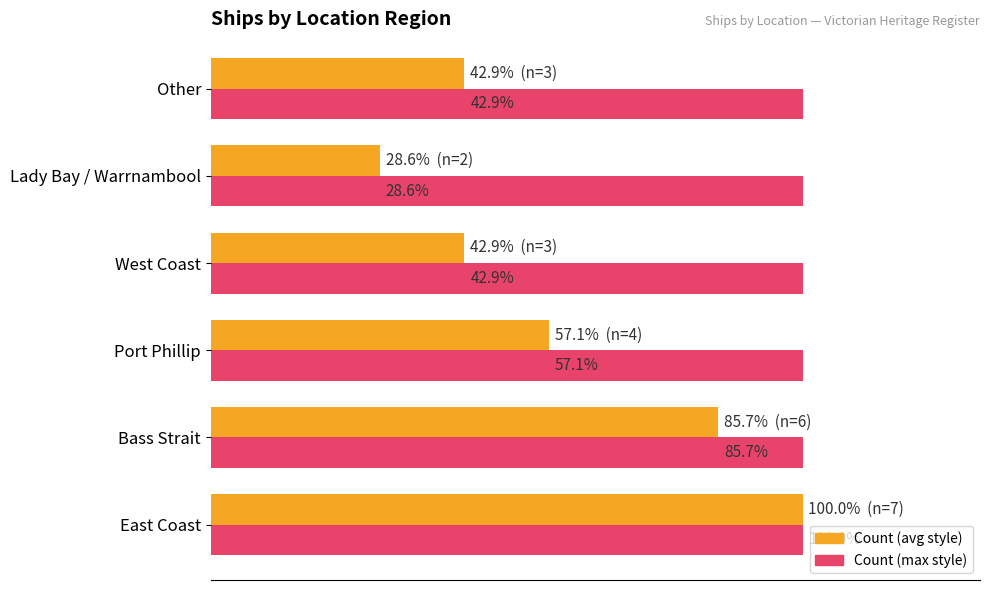

What is the smallest value displayed?

0.3